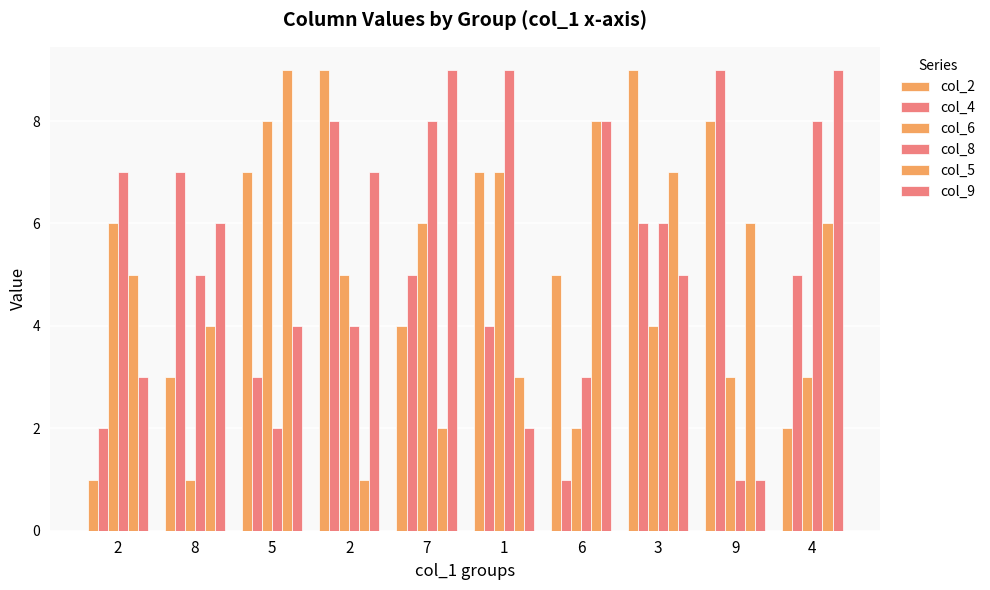

What is the difference between the second highest and second lowest values in the col_6 series?

5